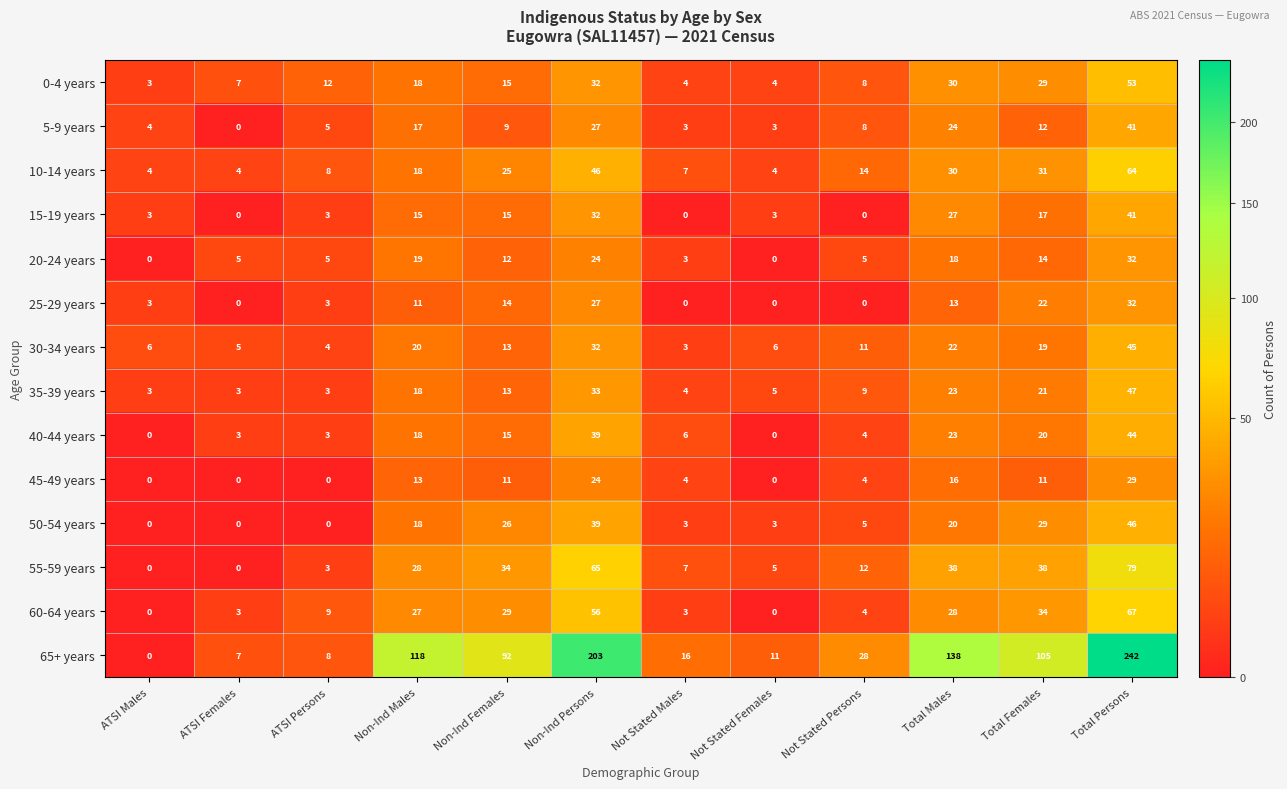

True or false: 35-39 years has a value of 3 at ATSI Persons.

True